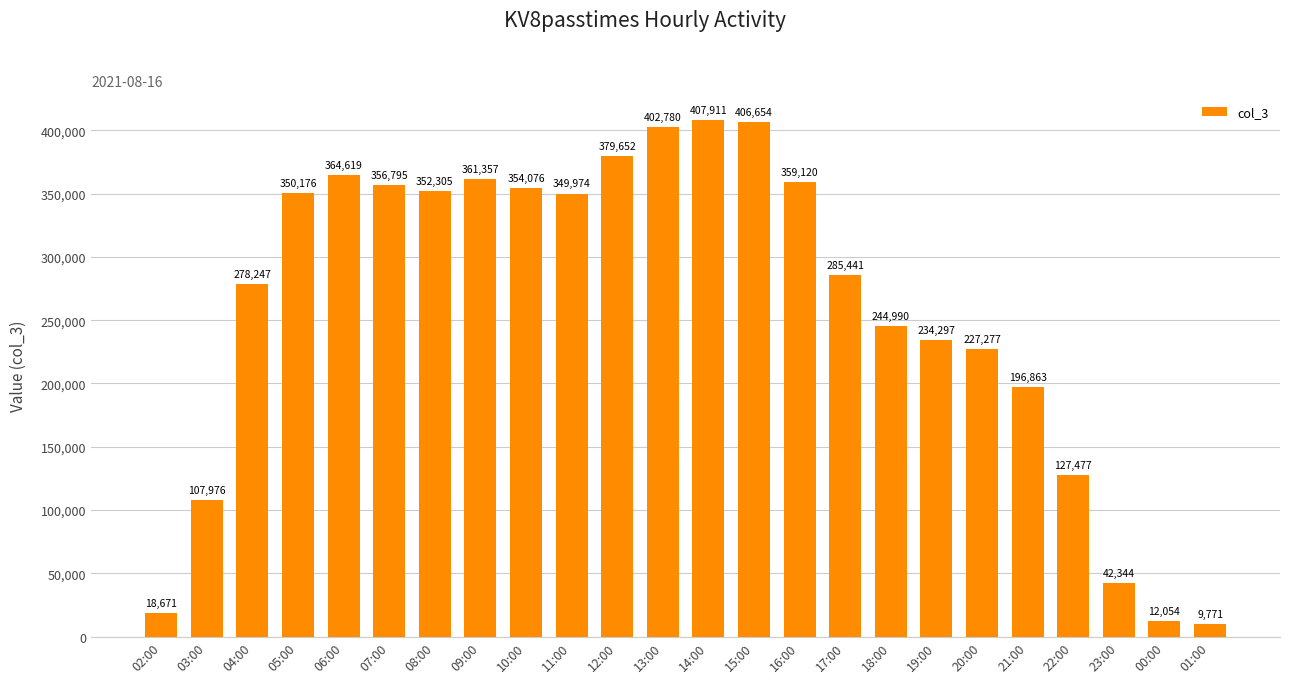

What is the label of the 16th bar from the right?

10:00